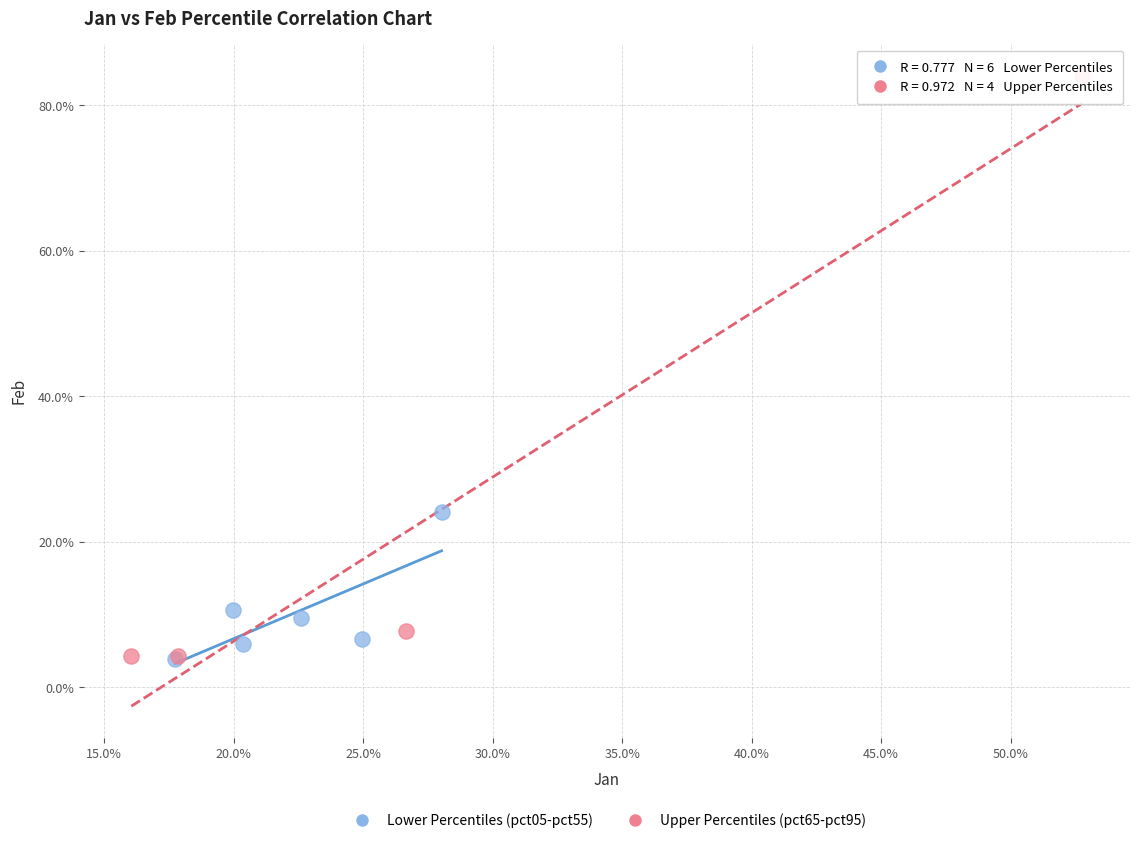

What are all the series names shown in the legend?

Lower Percentiles (pct05-pct55), Upper Percentiles (pct65-pct95)